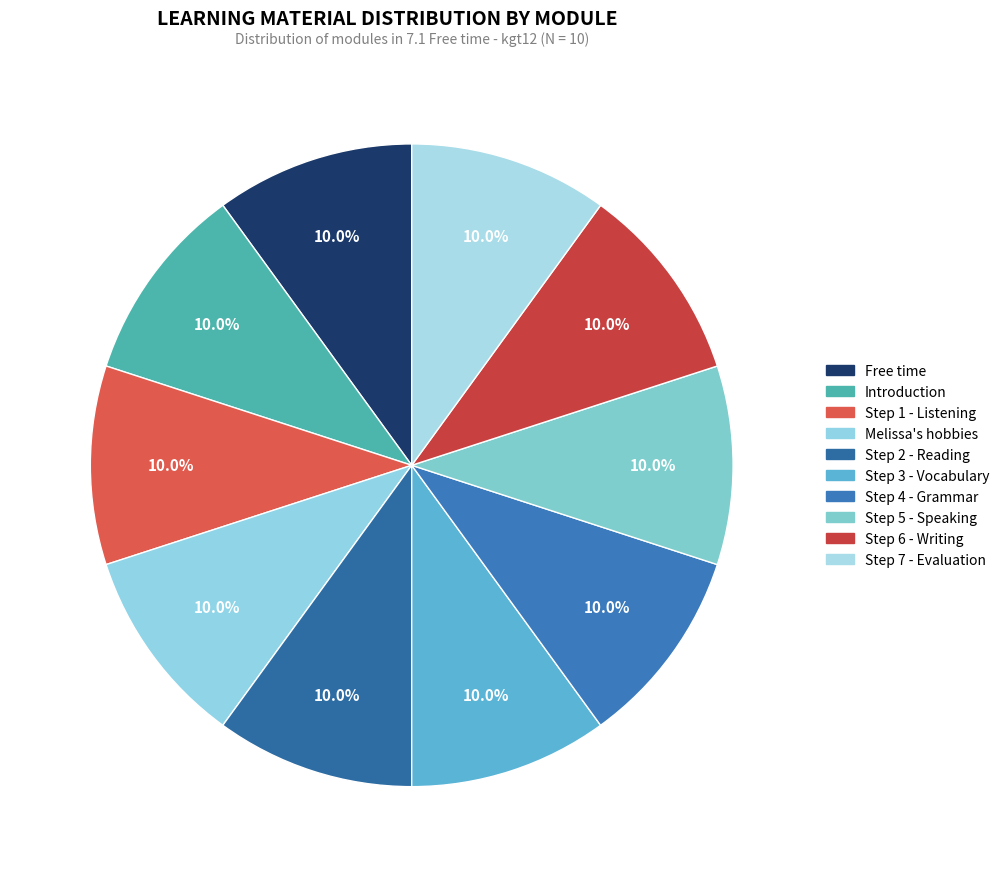

How many segments does this pie chart have?

10